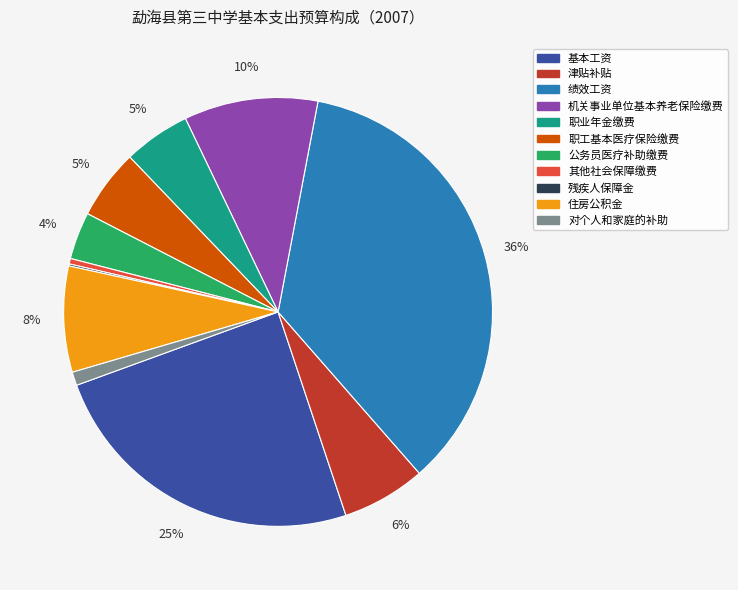

To the nearest percent, what percentage of the pie is 绩效工资?

36%